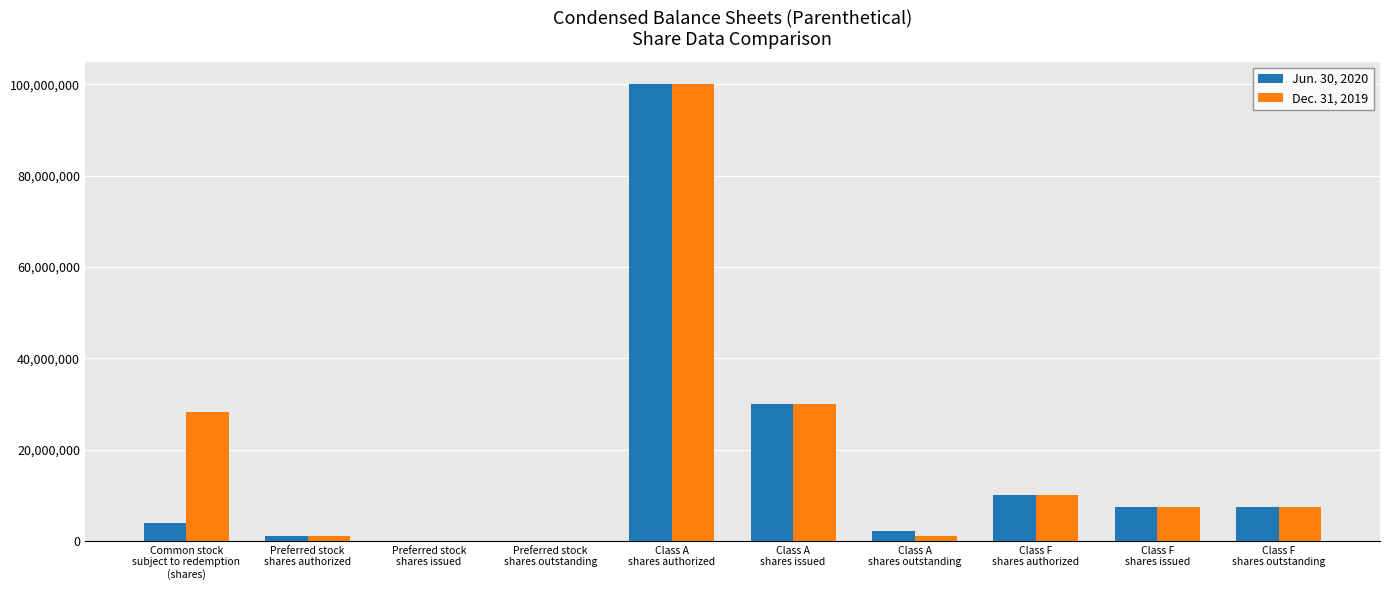

The Dec. 31, 2019 series shows 2253820 at Class F
shares authorized. True or false?

False